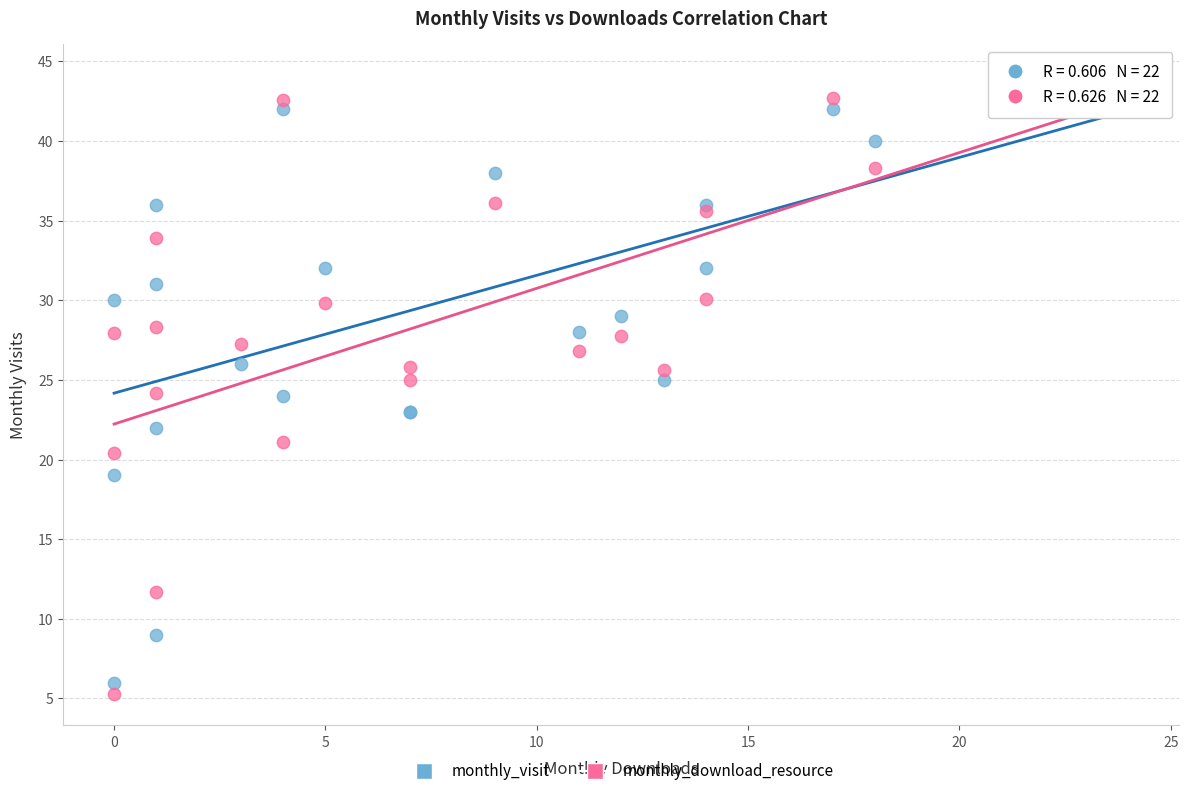

What are all the series names shown in the legend?

monthly_visit, monthly_download_resource